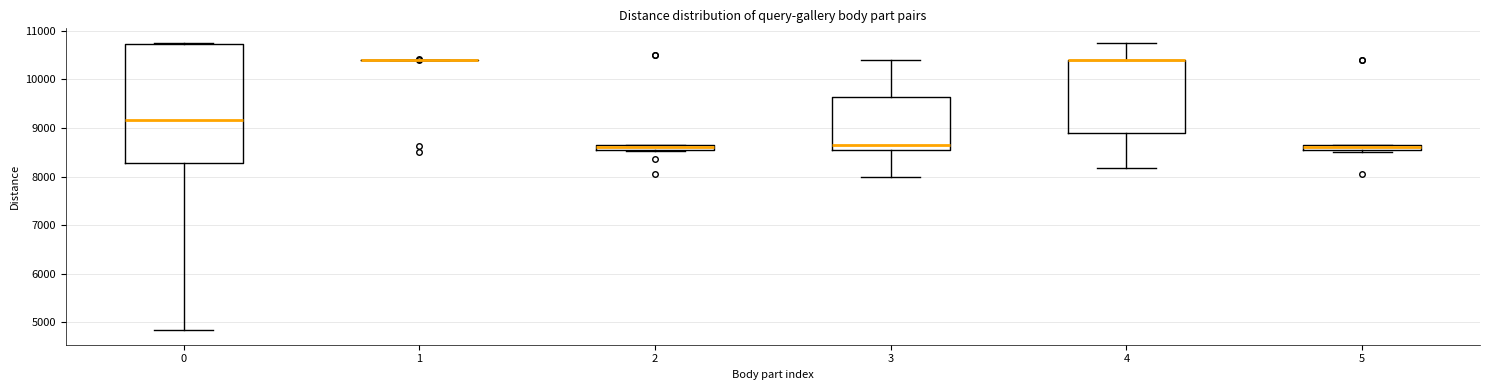

Which box is the tallest, from its lower edge to its upper edge?

0